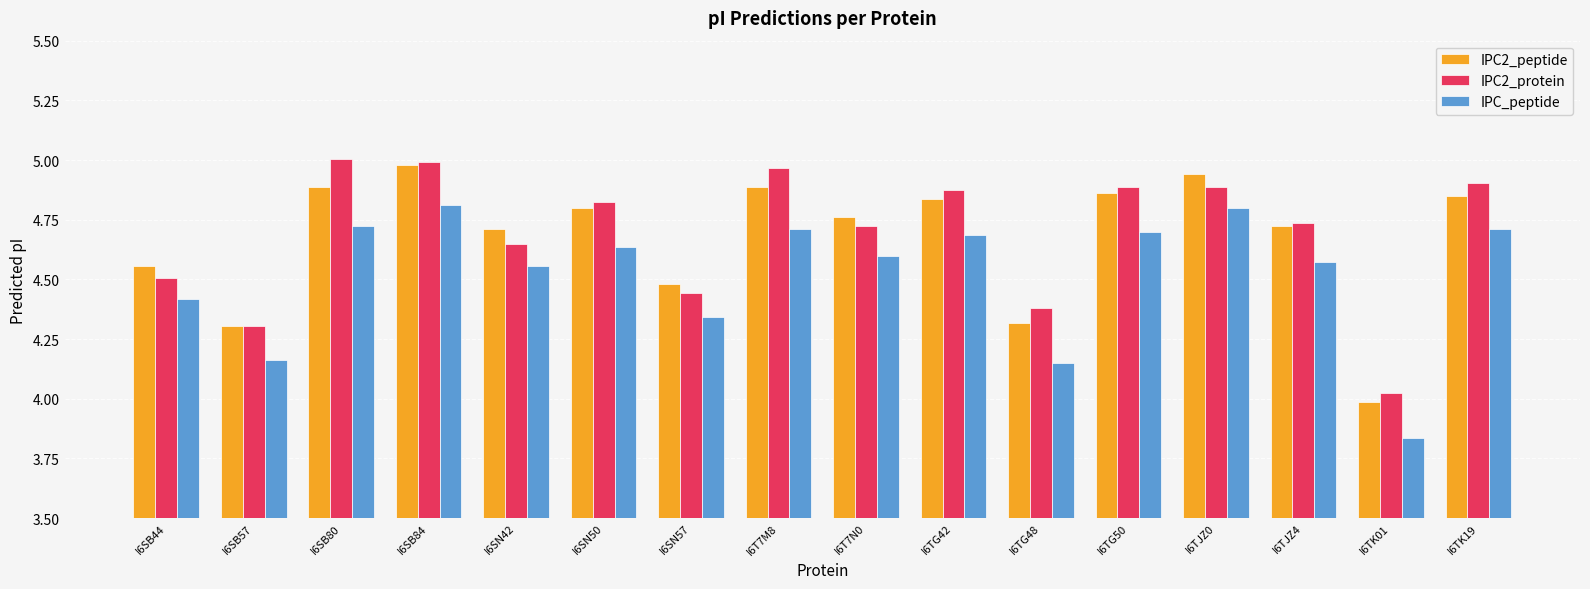

What are all the series names shown in the legend?

IPC2_peptide, IPC2_protein, IPC_peptide